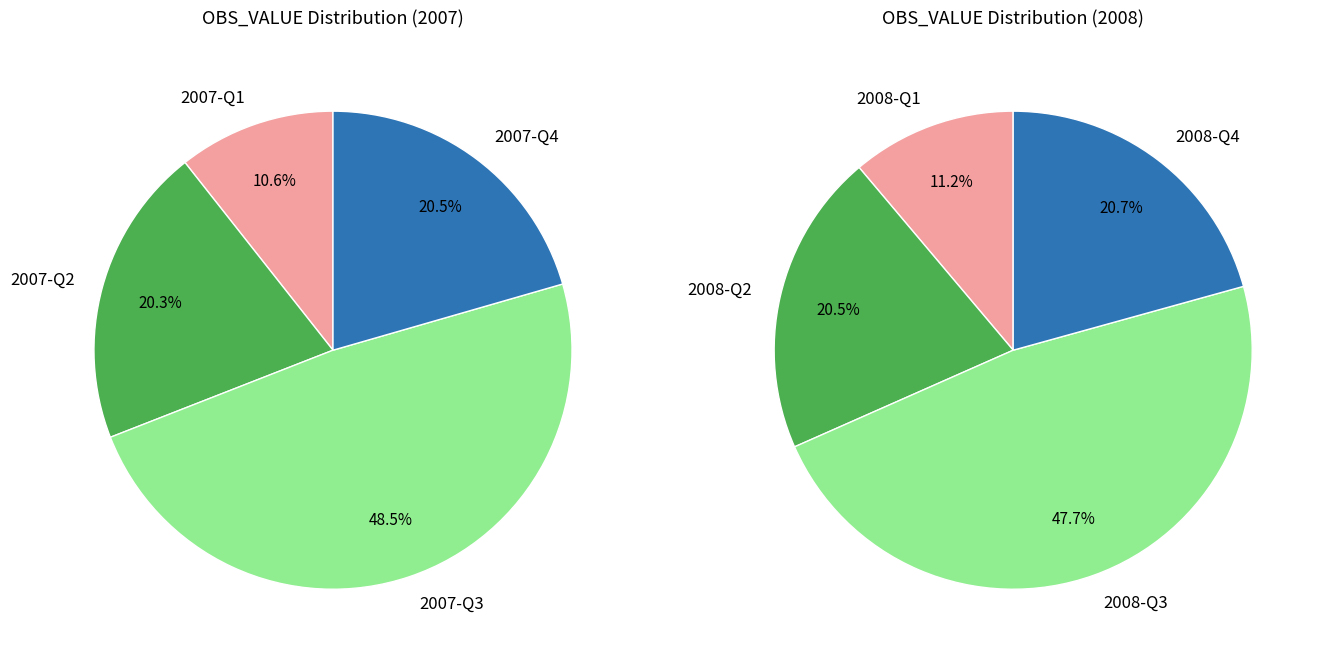

Rank the categories by value from lowest to highest.

2007-Q1, 2008-Q1, 2007-Q2, 2007-Q4, 2008-Q2, 2008-Q4, 2007-Q3, 2008-Q3